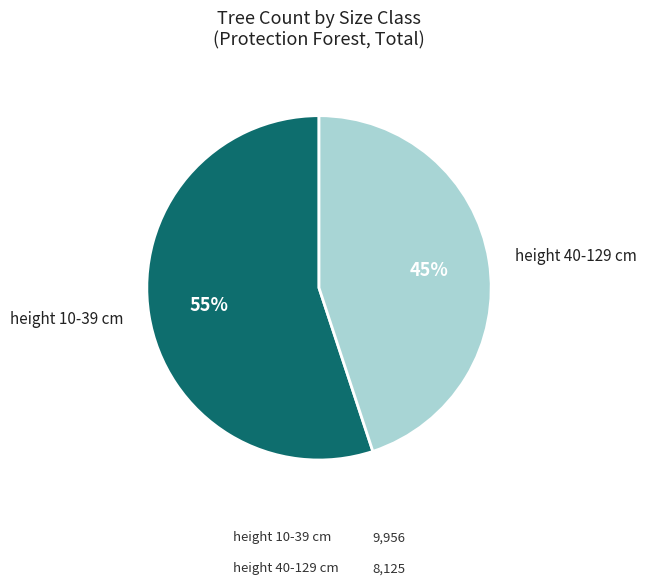

Between height 40-129 cm and height 10-39 cm, which is larger?

height 10-39 cm